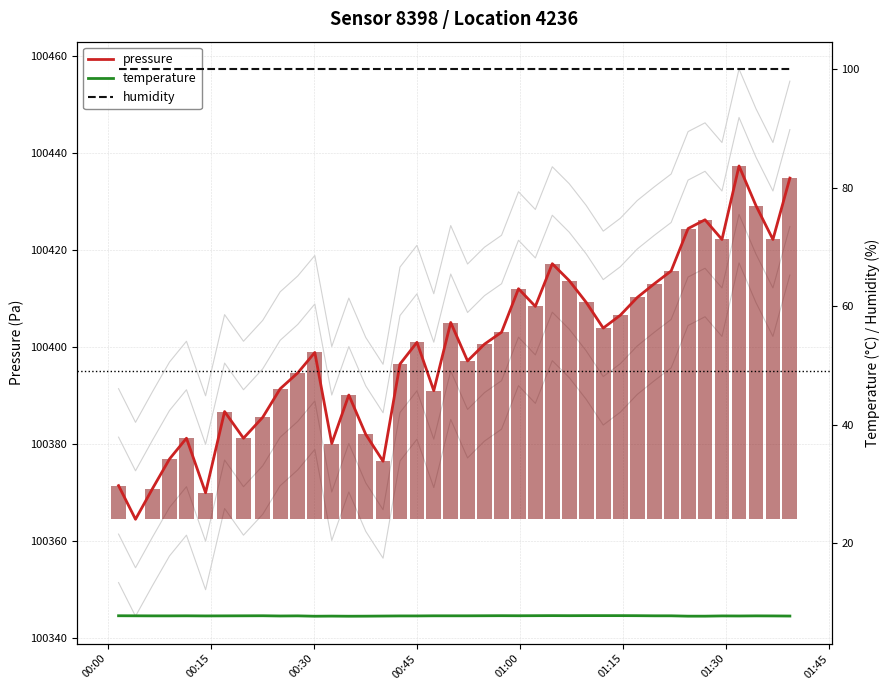

What are all the series names shown in the legend?

pressure, temperature, humidity